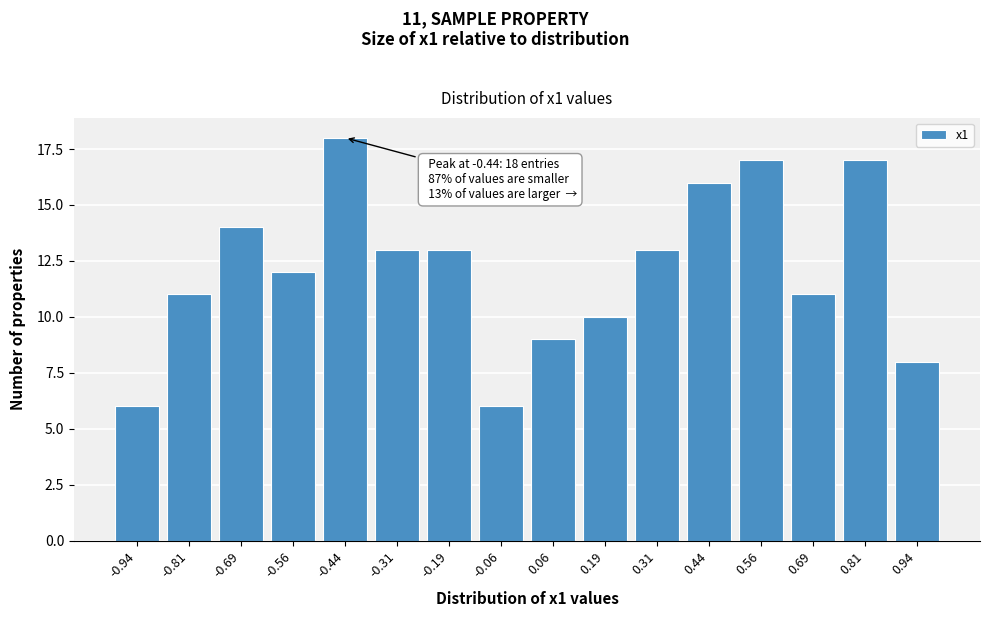

Reading left to right, extract all data points from this chart.

6	11	14	12	18	13	13	6	9	10	13	16	17	11	17	8